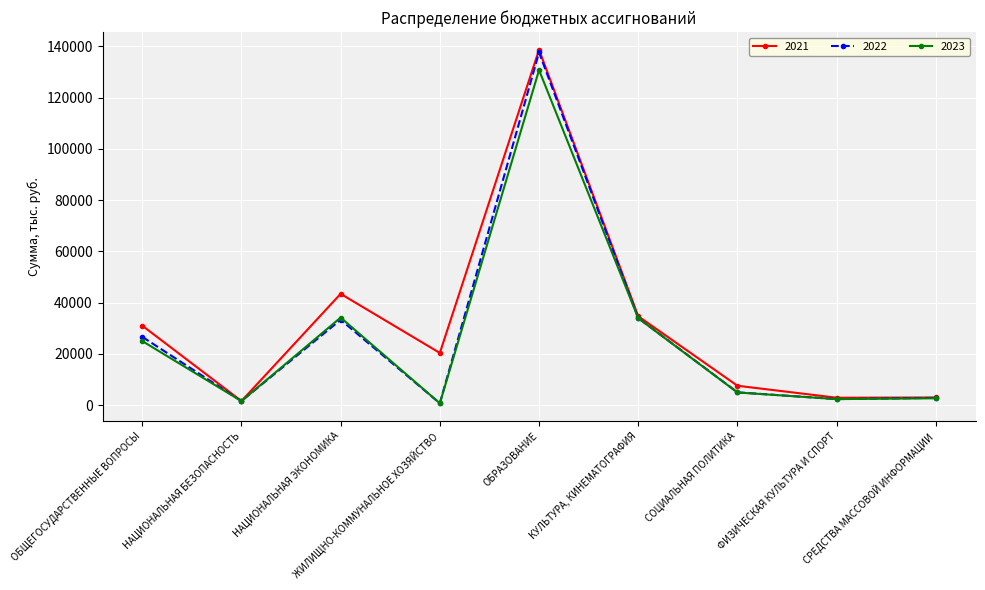

Does the chart have visible grid lines?

Yes